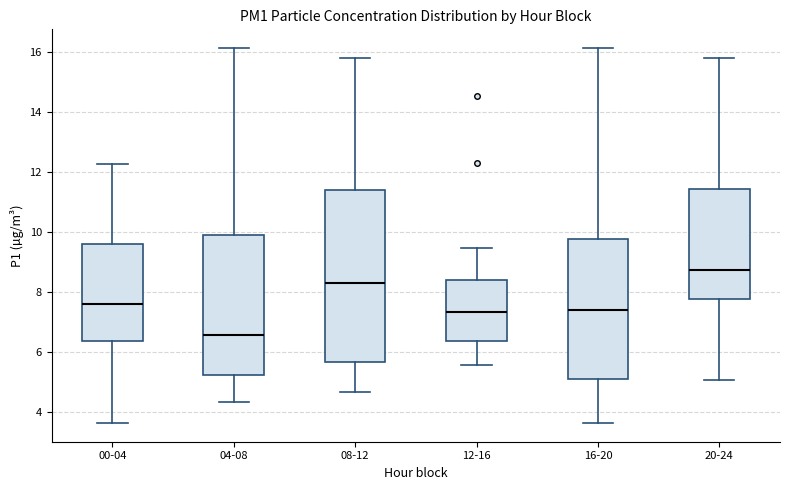

Which box has the lowest median line?

04-08